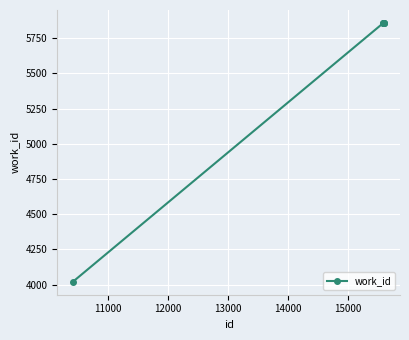

How many data points does each series have?

6